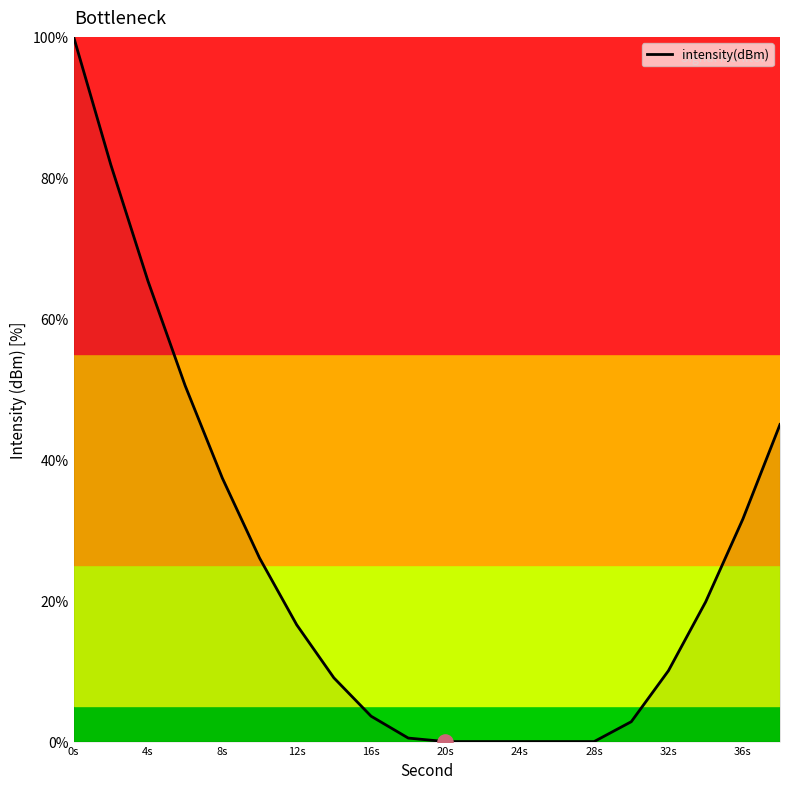

Does the chart have visible grid lines?

No